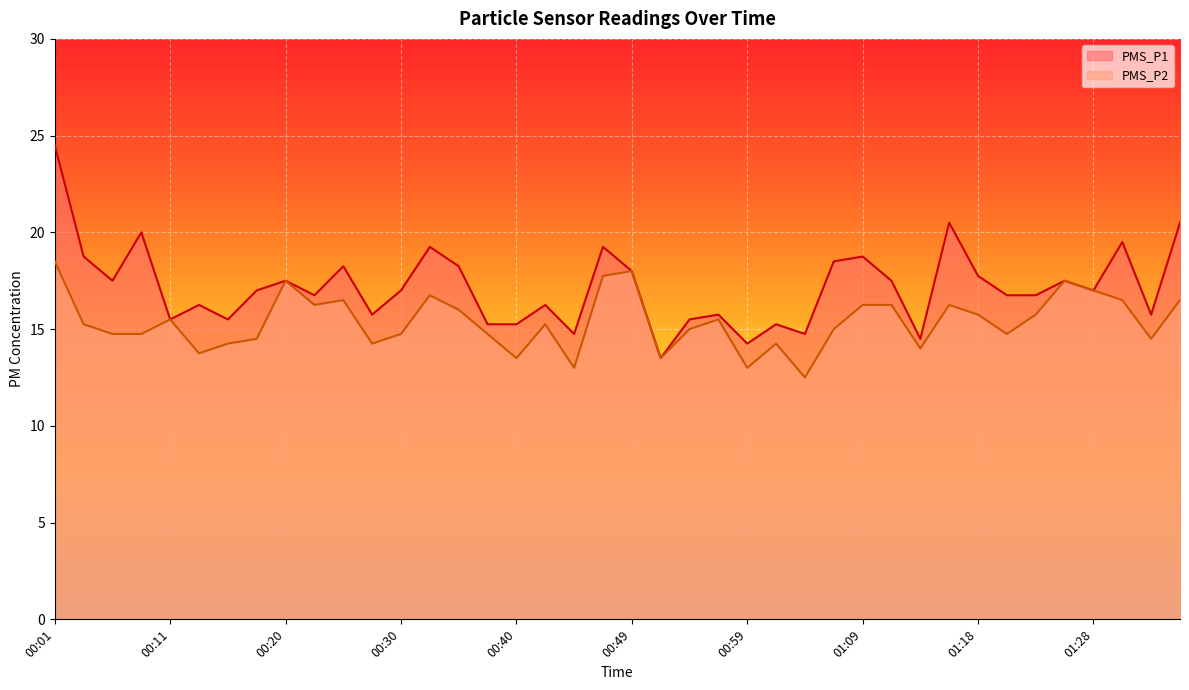

What is the label of the 37th point from the left?

01:28